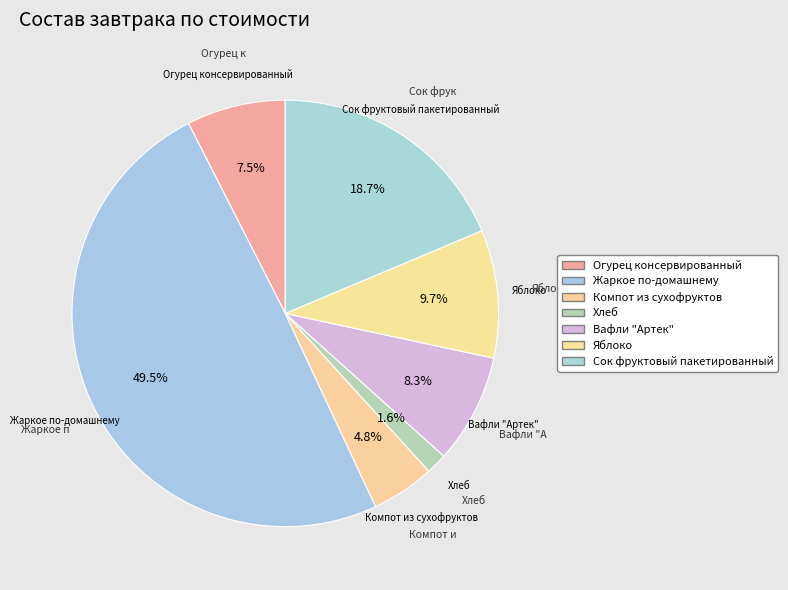

How many slices are in this pie chart?

7